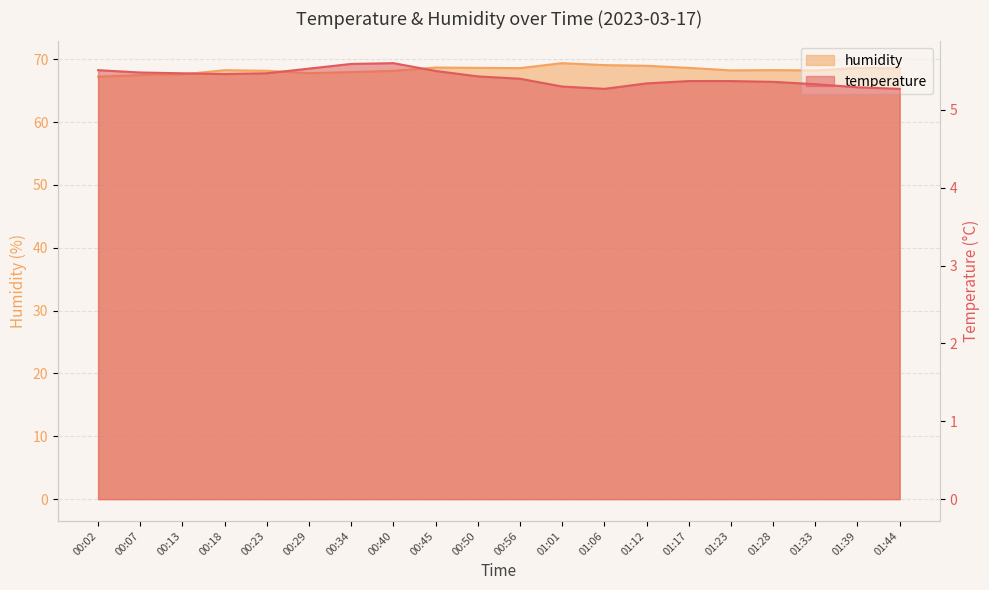

Reading left to right, what are all the values shown in this chart?

temperature: 5.5	5.5	5.5	5.5	5.5	5.5	5.6	5.6	5.5	5.4	5.4	5.3	5.3	5.3	5.4	5.4	5.4	5.3	5.3	5.3
humidity: 67.2	67.5	67.6	68.2	68.2	67.8	68.0	68.1	68.7	68.6	68.6	69.4	69.1	69.0	68.6	68.2	68.3	68.2	68.6	68.6